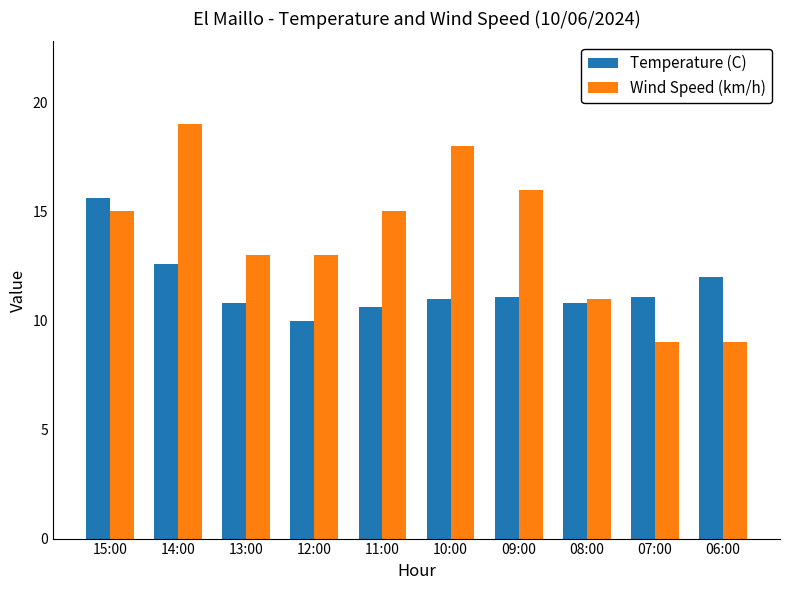

What are all the series names shown in the legend?

Temperature (C), Wind Speed (km/h)